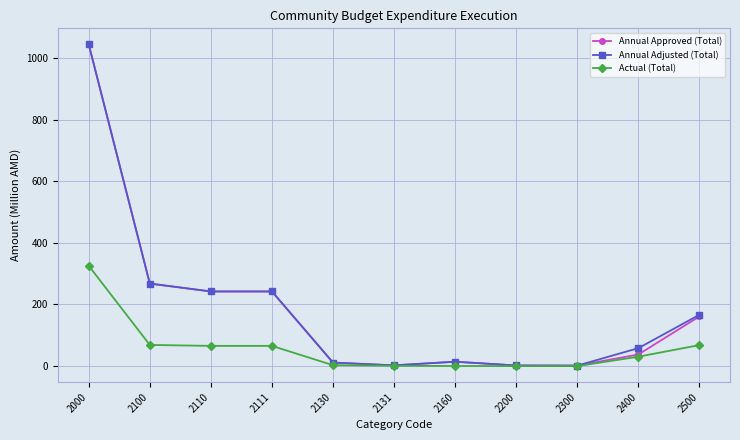

What value does the Annual Approved (Total) series have at 2300?

1.6